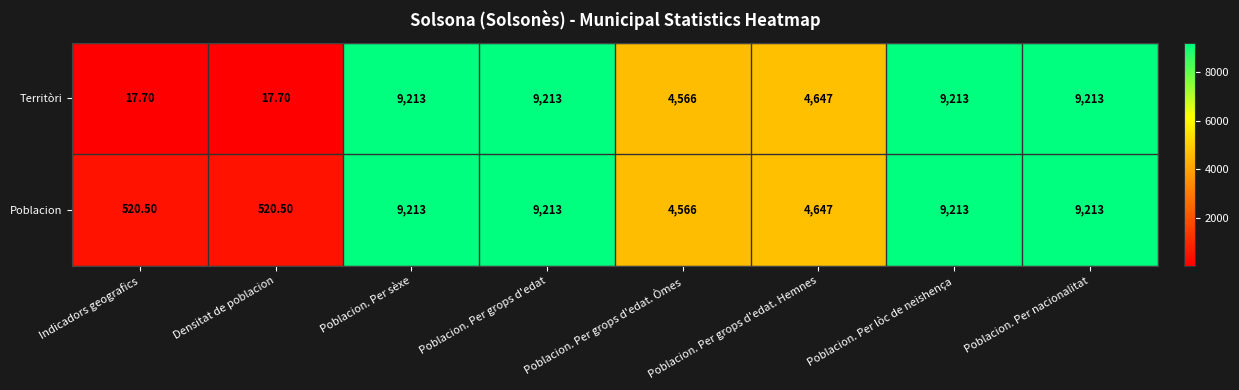

Where is Poblacion nearest to the value 4866?

Poblacion. Per grops d'edat. Hemnes